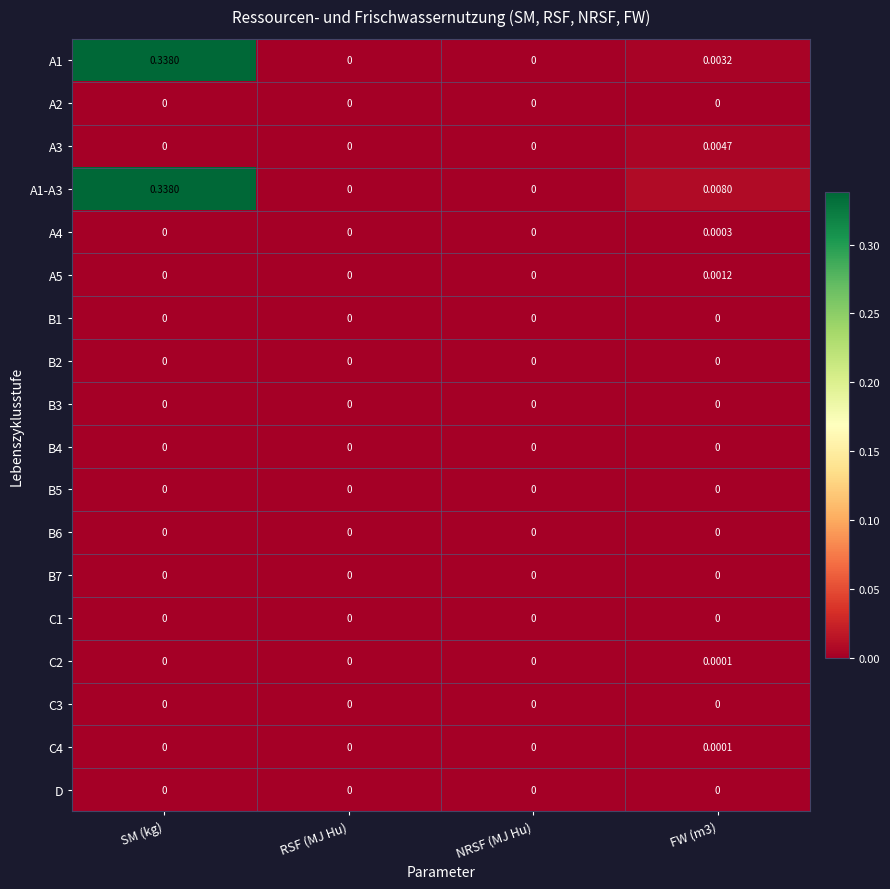

Which category has the highest value across all series?

SM (kg)